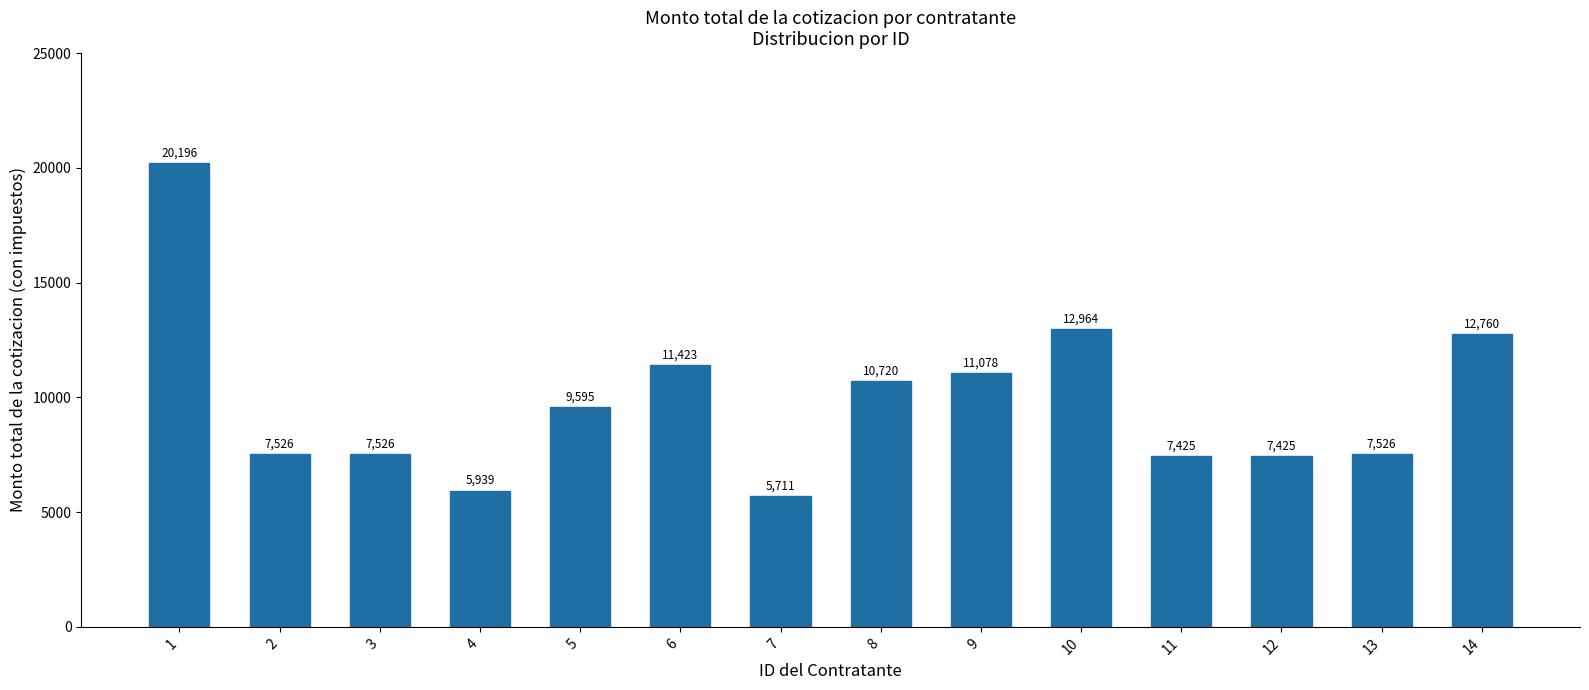

What is the difference between the second highest and second lowest values?

7025.0